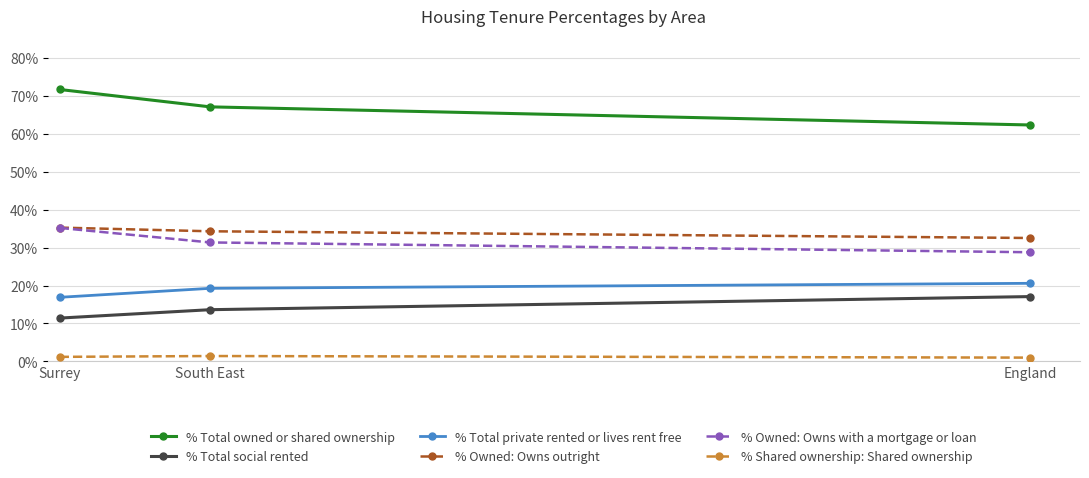

Is this an area chart (filled region under the line)?

No